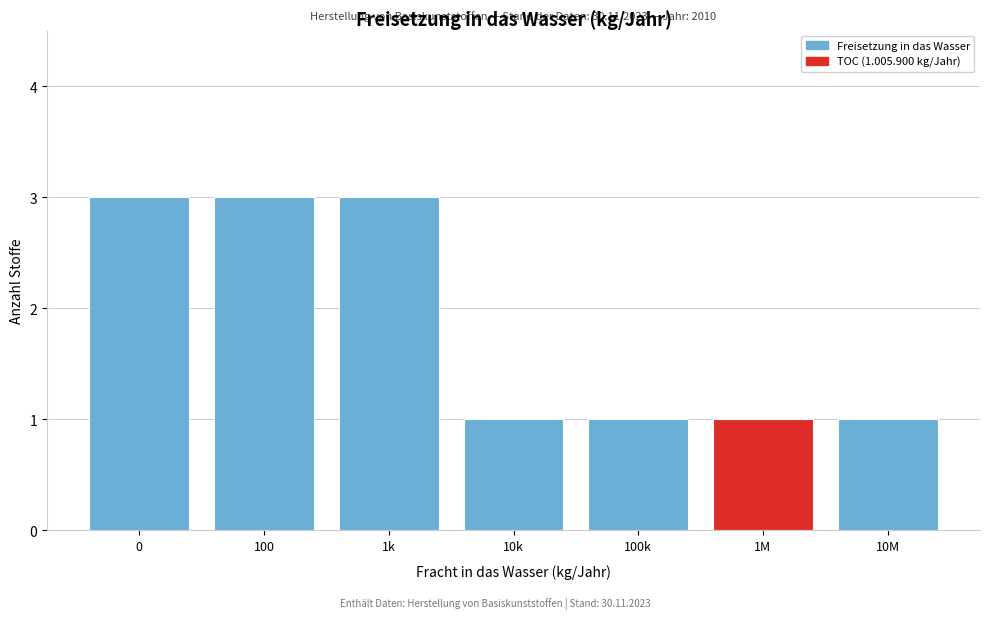

Reading left to right, extract all data points from this chart.

0=3	100=3	1k=3	10k=1	100k=1	1M=1	10M=1